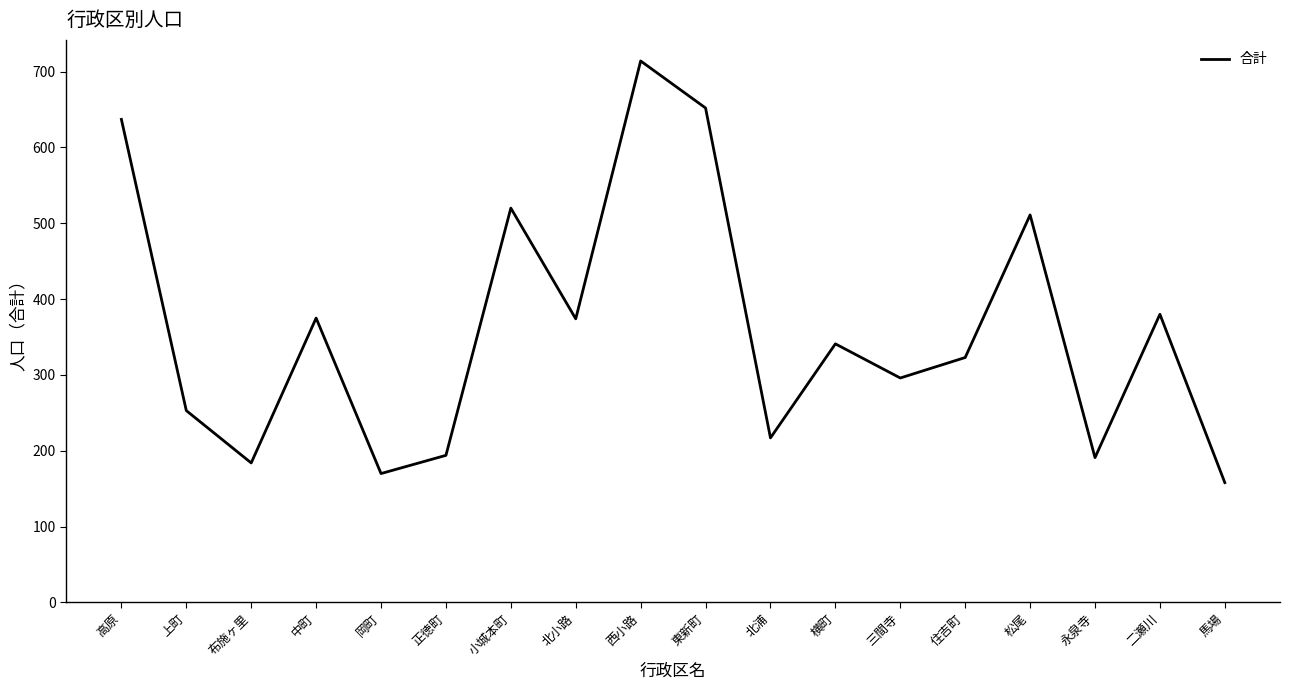

What is the average value?

361